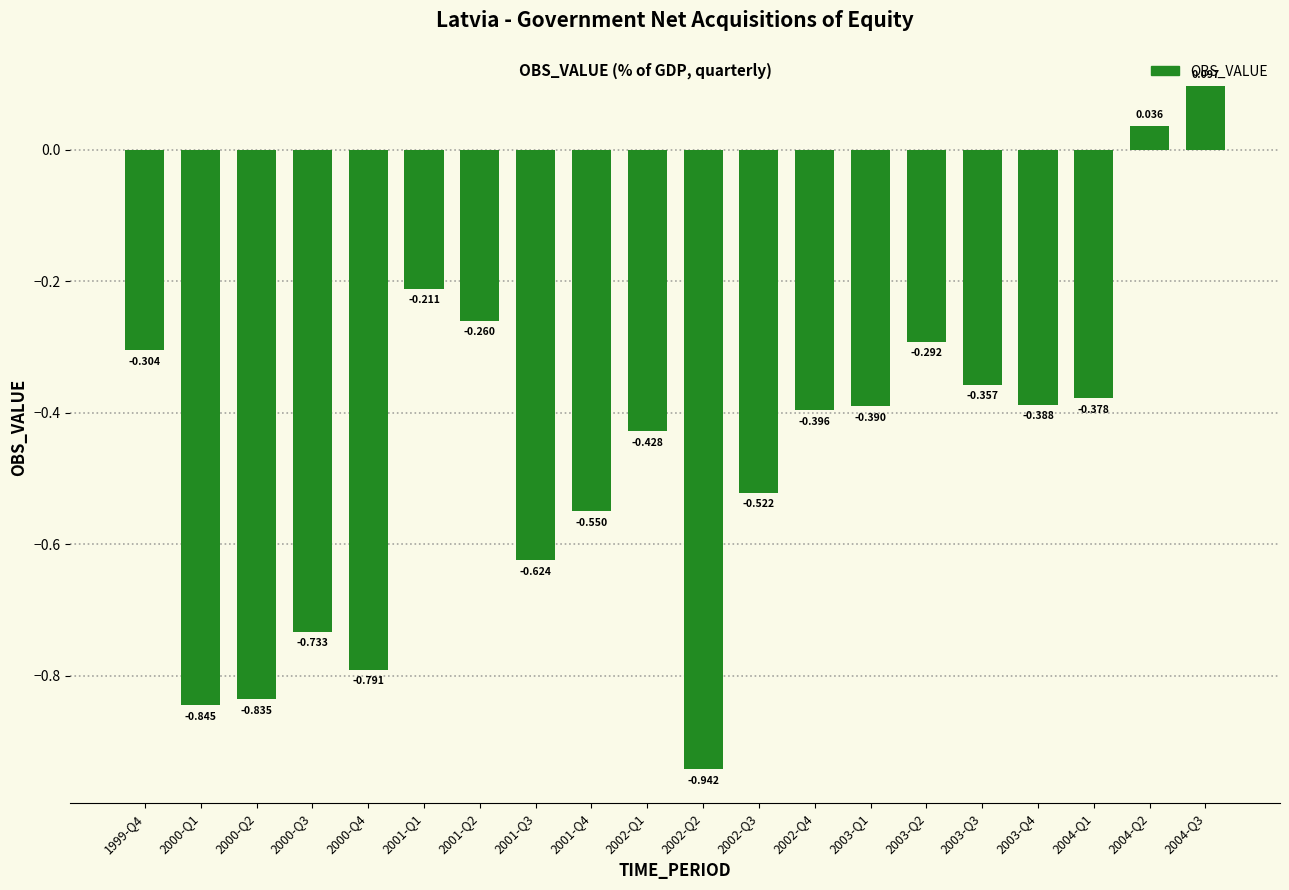

Which label corresponds to the smallest value in the chart?

2002-Q2